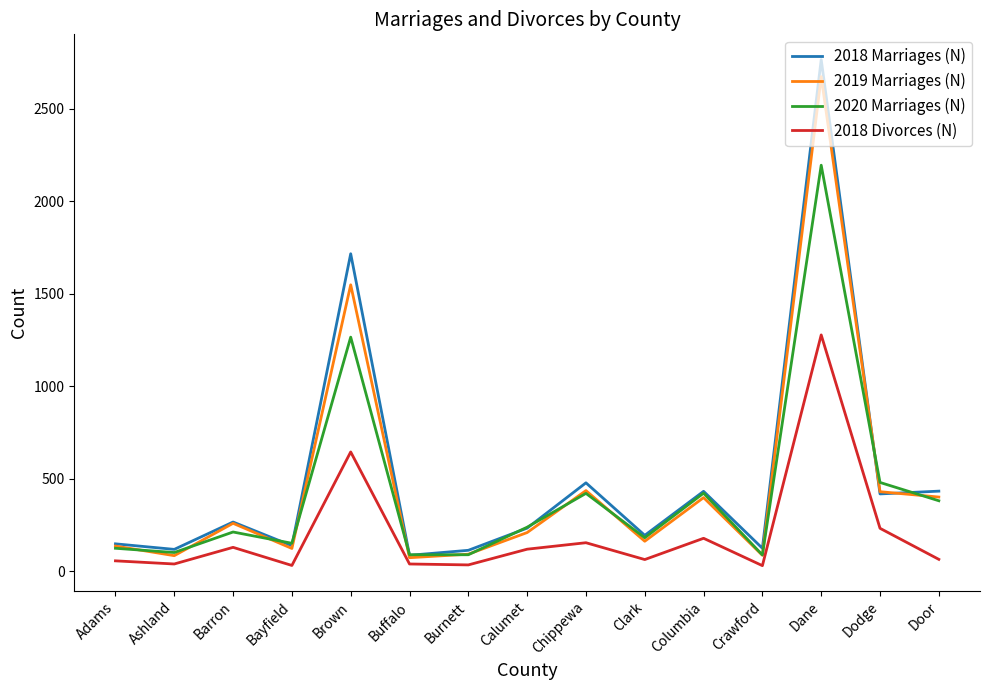

Rank the series at Brown from lowest to highest value.

2018 Divorces (N), 2020 Marriages (N), 2019 Marriages (N), 2018 Marriages (N)